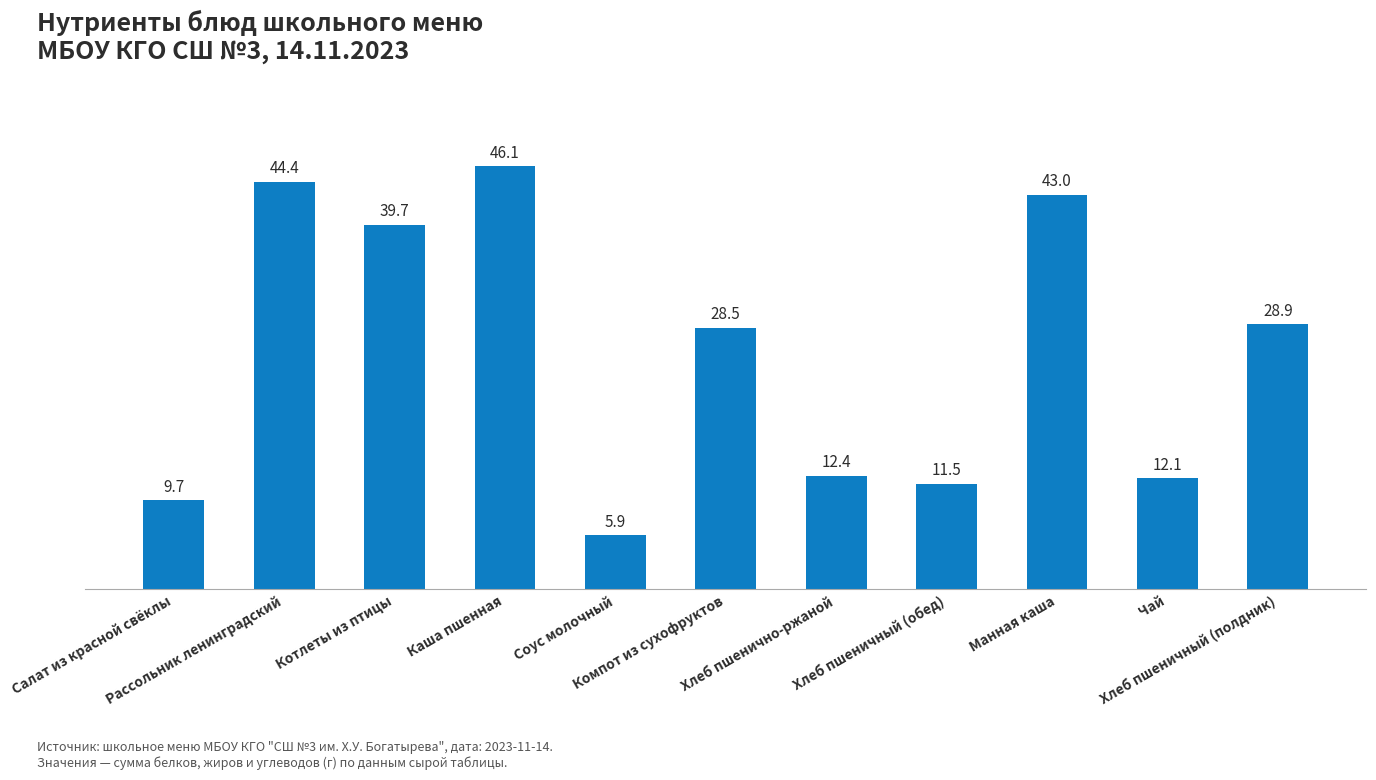

Which has a higher value, Компот из сухофруктов or Хлеб пшенично-ржаной?

Компот из сухофруктов